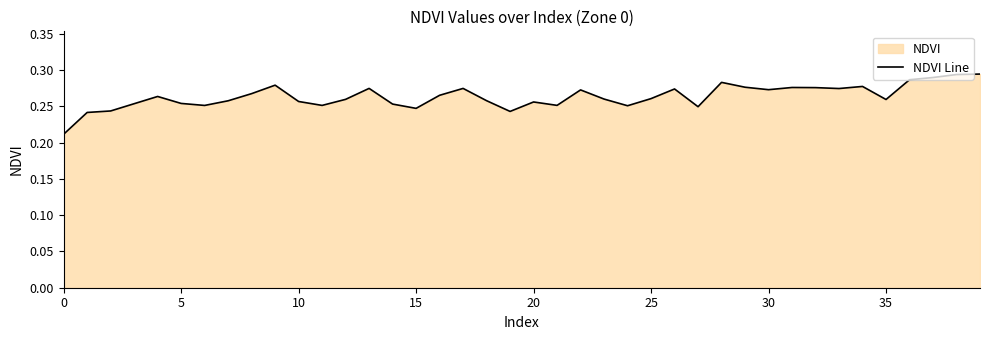

Between 21 and 22, which is larger?

22